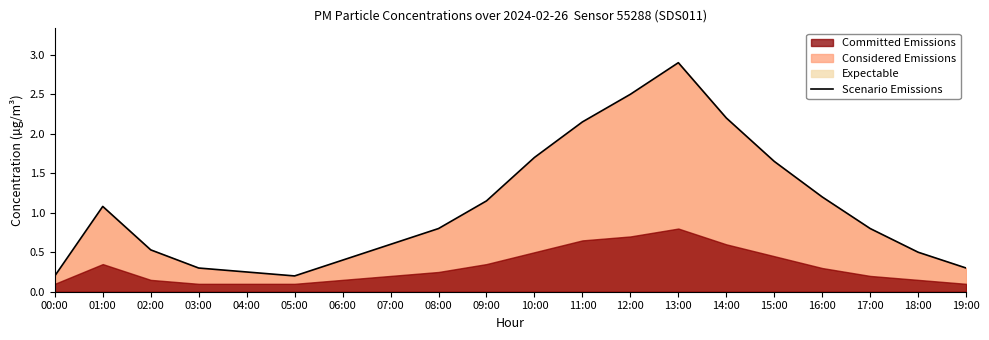

What is the greatest value displayed?

2.9